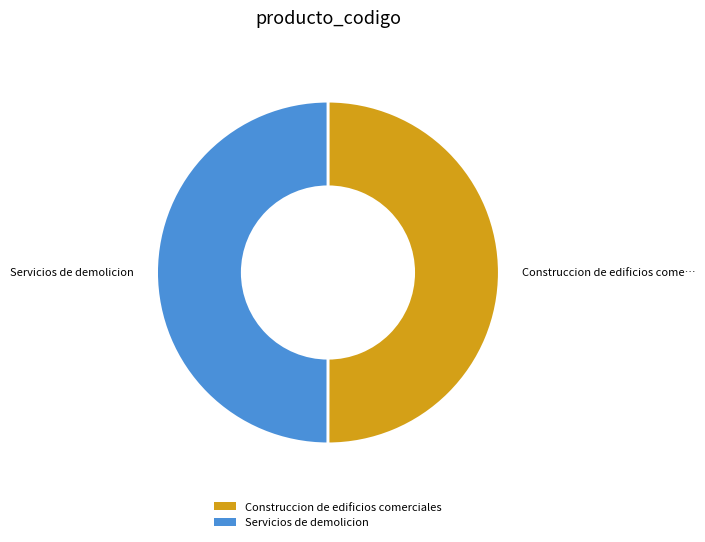

Approximately how many times larger is the value at Construccion de edificios comerciales compared to Servicios de demolicion?

1.0